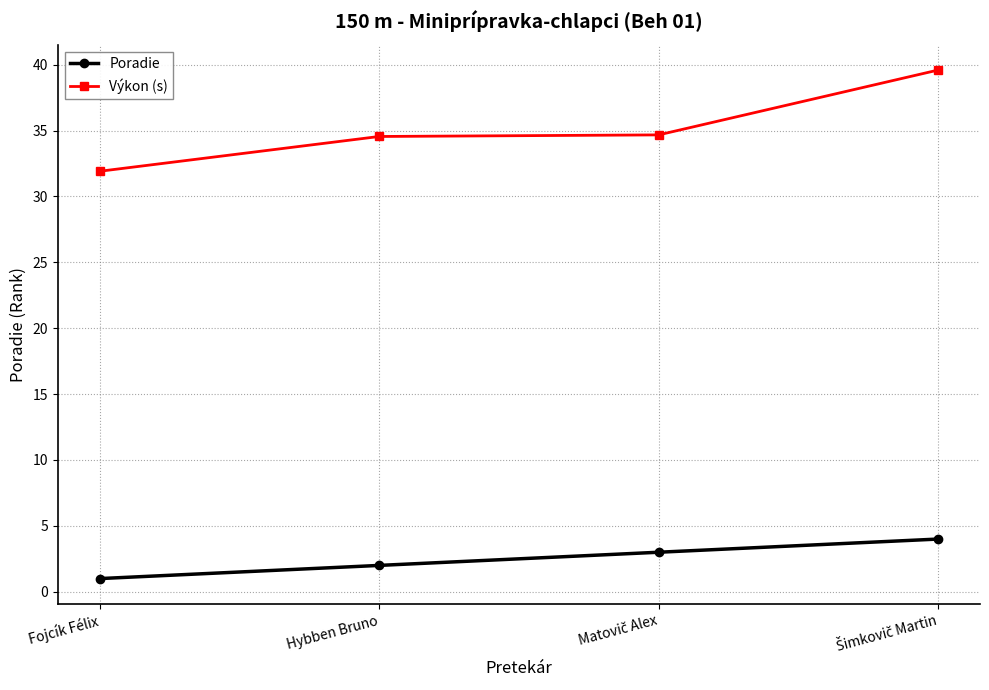

True or false: Výkon (s) has more than 1 interior local peaks.

False